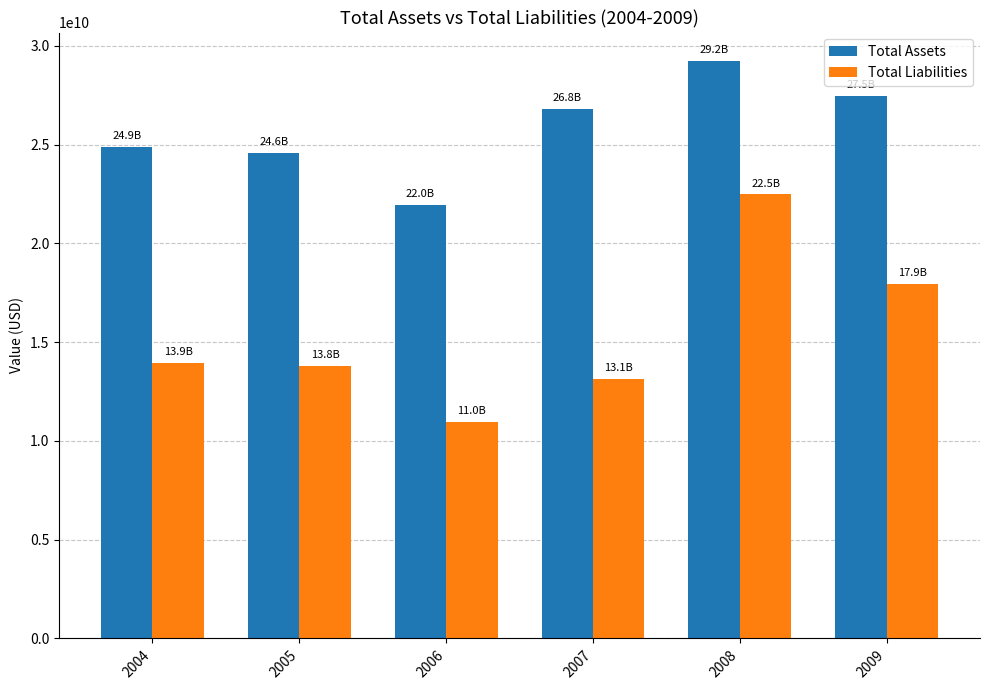

How many data points in Total Assets are less than 26787800000?

3